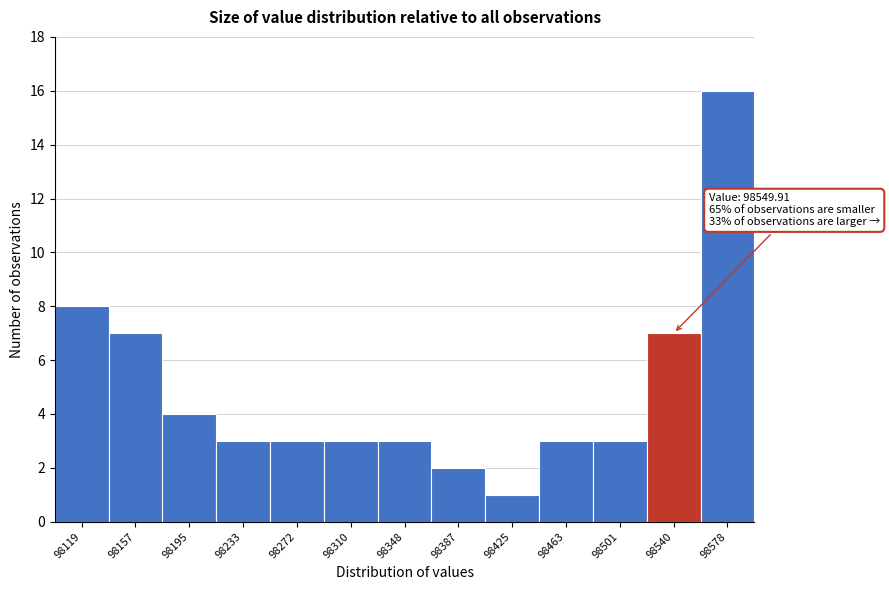

Which range on the x-axis has the tallest bar?

98560 to 98600